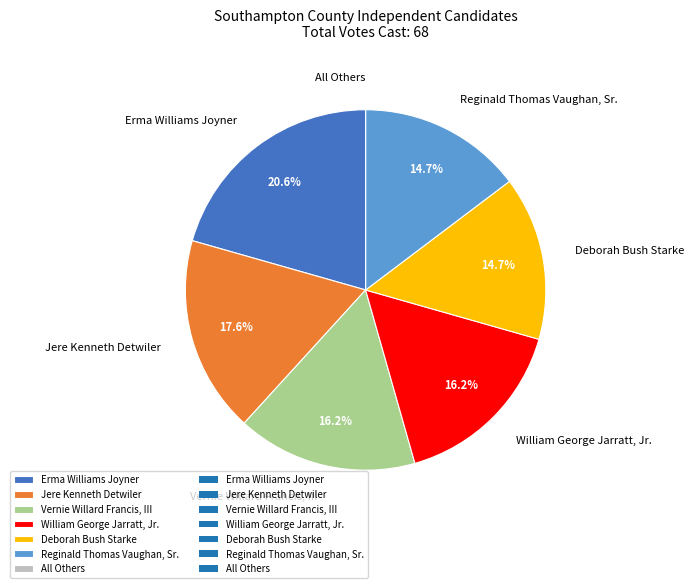

To the nearest percent, what is the average slice percentage?

14%